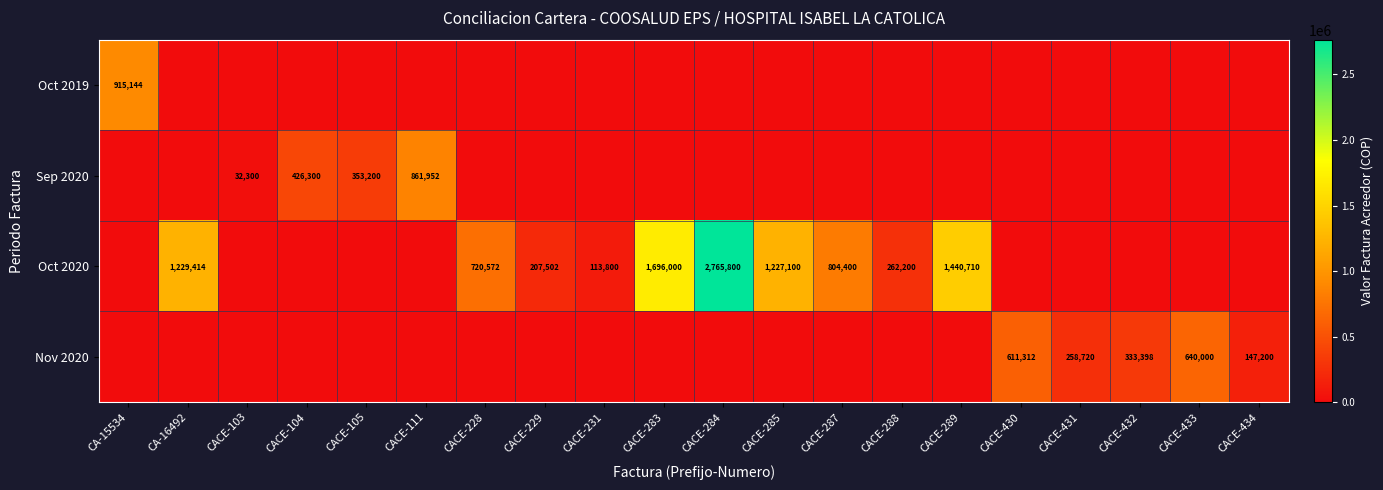

What value does the Oct 2020 series have at CACE-228, to the nearest 100?

720600